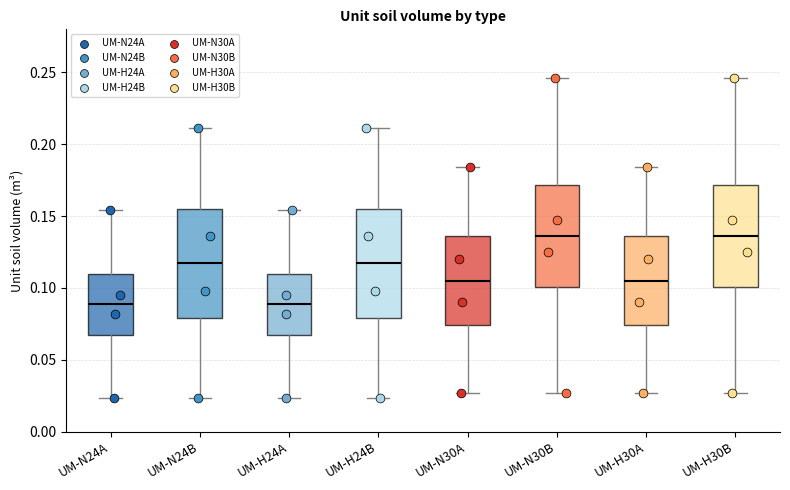

Where does the upper whisker of the box for UM-H24B end on the y-axis? The values are not printed on the chart, so give them approximately, as read against the axis.

0.210